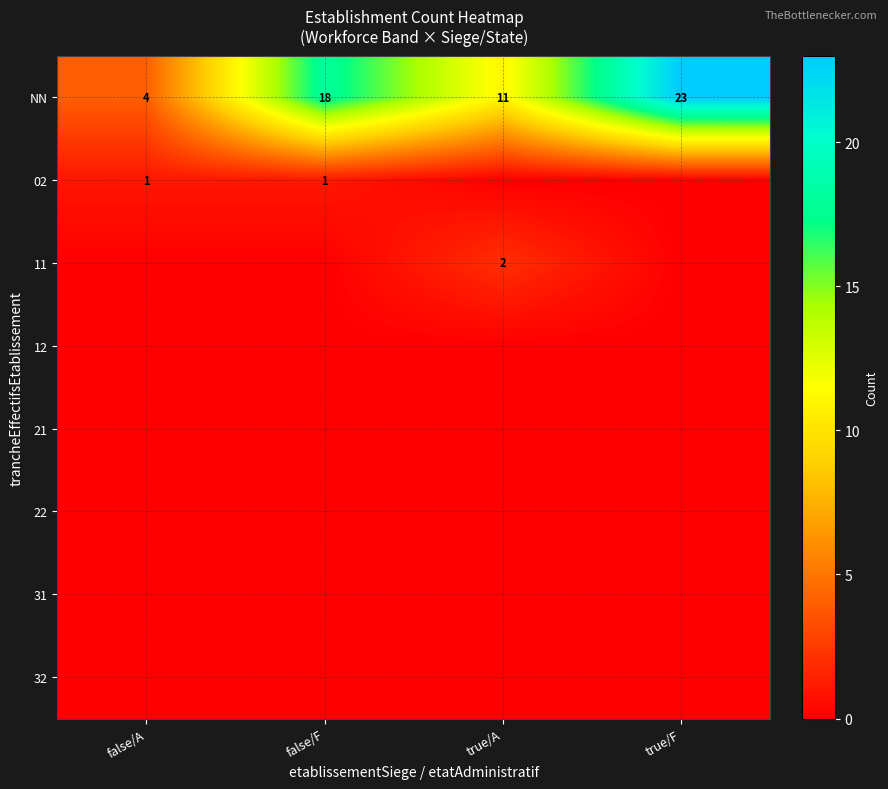

What is the spread (max minus min) of values at true/F?

23